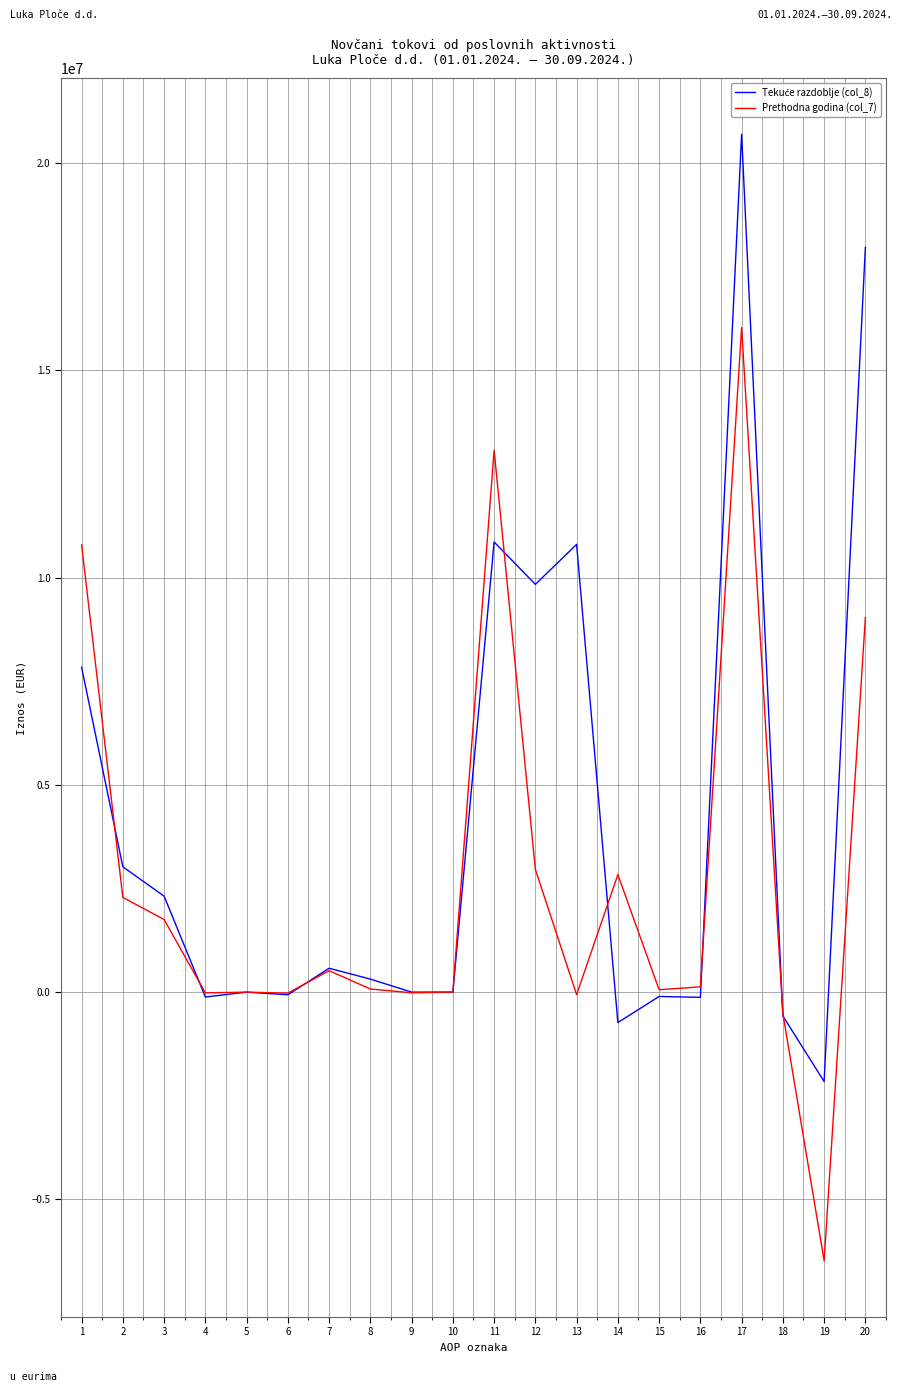

At which category is the sum across all series the highest?

17